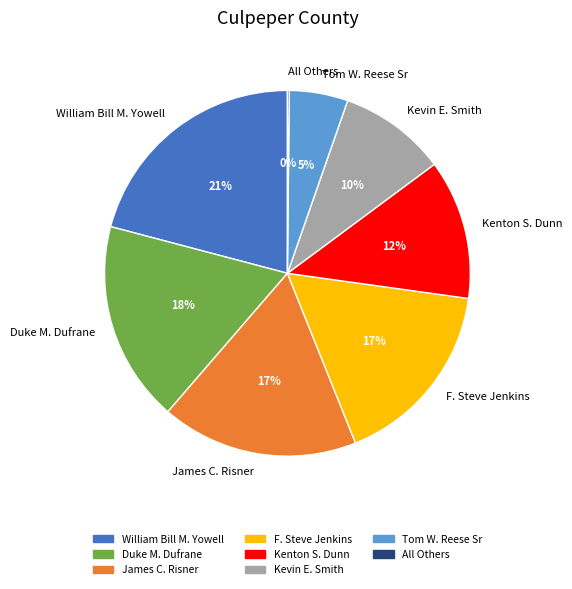

Is it true that James C. Risner is 3% of the pie?

False